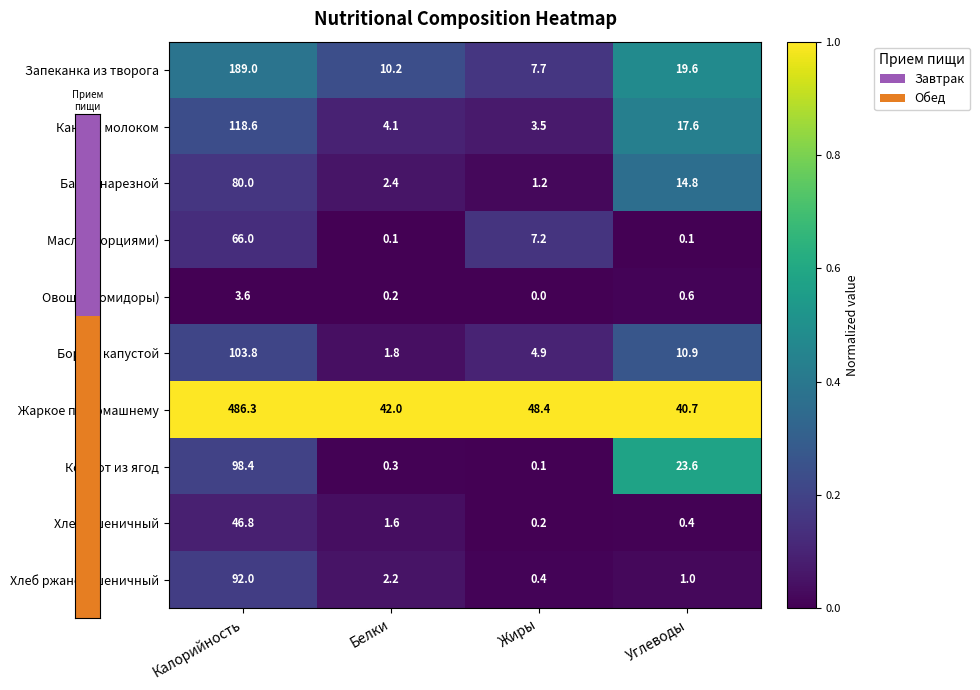

Which series changed the most between Калорийность and Углеводы?

Жаркое по-домашнему